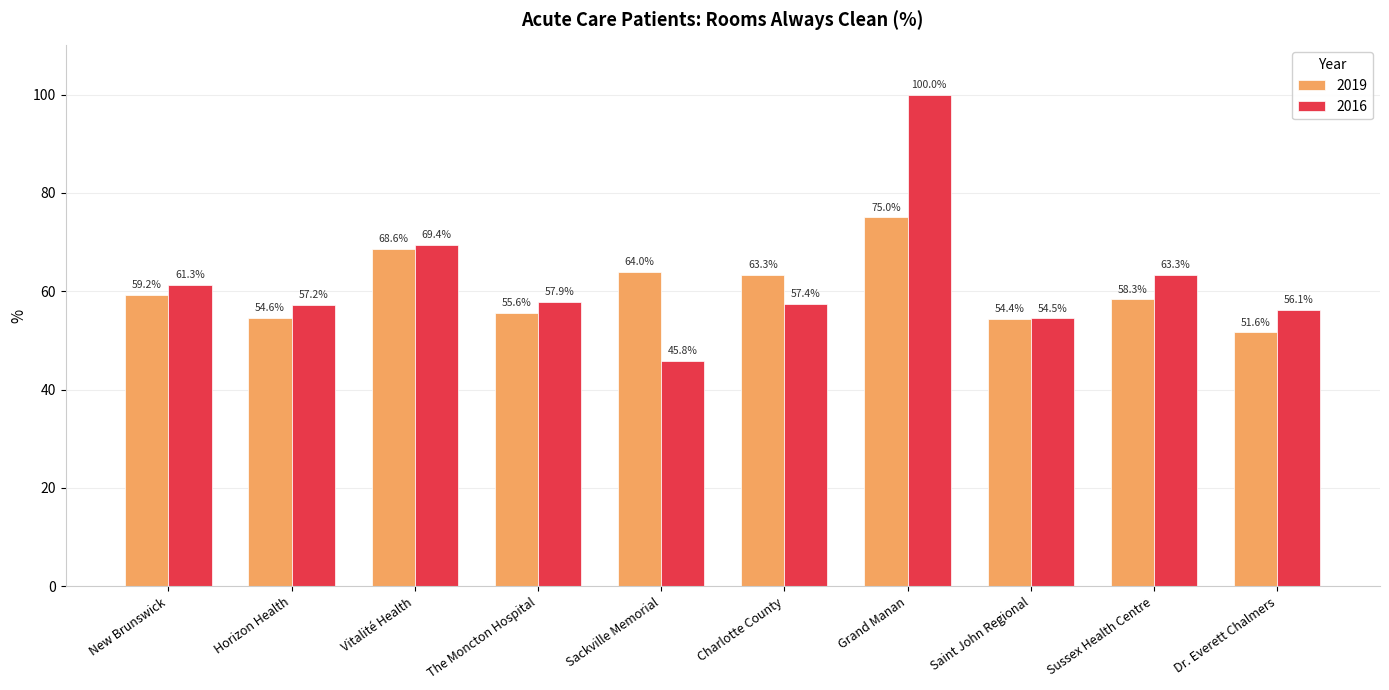

Reading left to right, extract all data points from this chart.

2019: New Brunswick=59.2	Horizon Health=54.6	Vitalité Health=68.6	The Moncton Hospital=55.6	Sackville Memorial=64.0	Charlotte County=63.3	Grand Manan=75.0	Saint John Regional=54.4	Sussex Health Centre=58.3	Dr. Everett Chalmers=51.6
2016: New Brunswick=61.3	Horizon Health=57.2	Vitalité Health=69.4	The Moncton Hospital=57.9	Sackville Memorial=45.8	Charlotte County=57.4	Grand Manan=100.0	Saint John Regional=54.5	Sussex Health Centre=63.3	Dr. Everett Chalmers=56.1